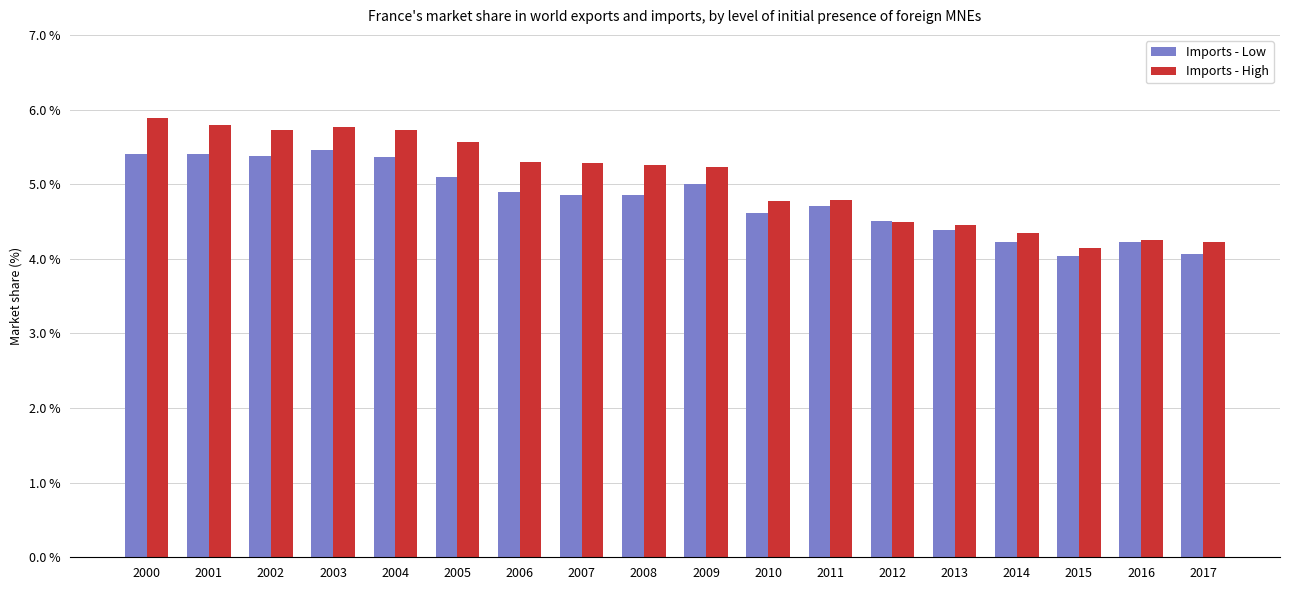

What is the greatest value displayed?

5.9